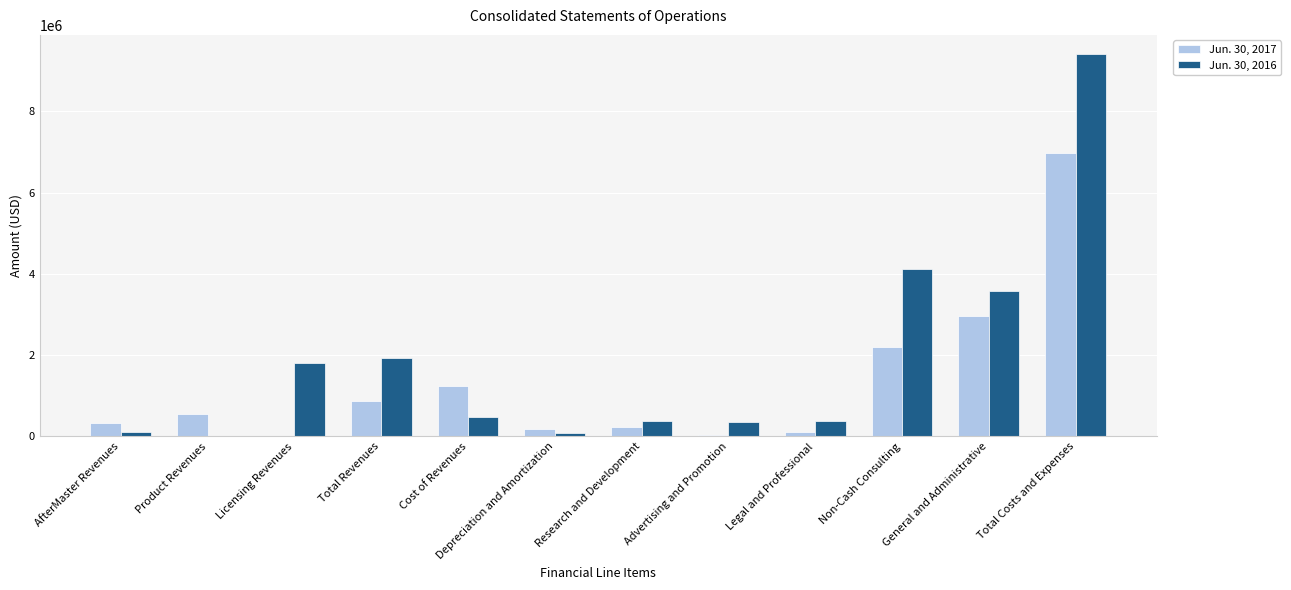

How many data points does each series have?

12